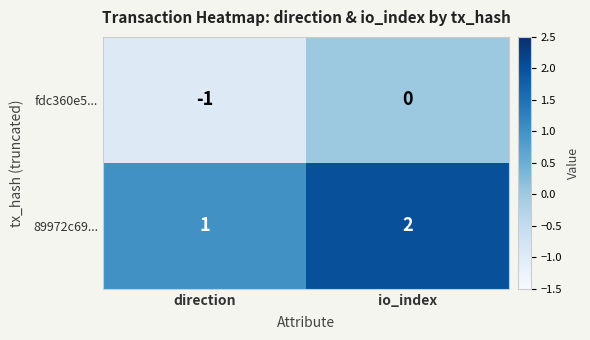

List the series in order of their peak value, lowest first.

fdc360e5..., 89972c69...